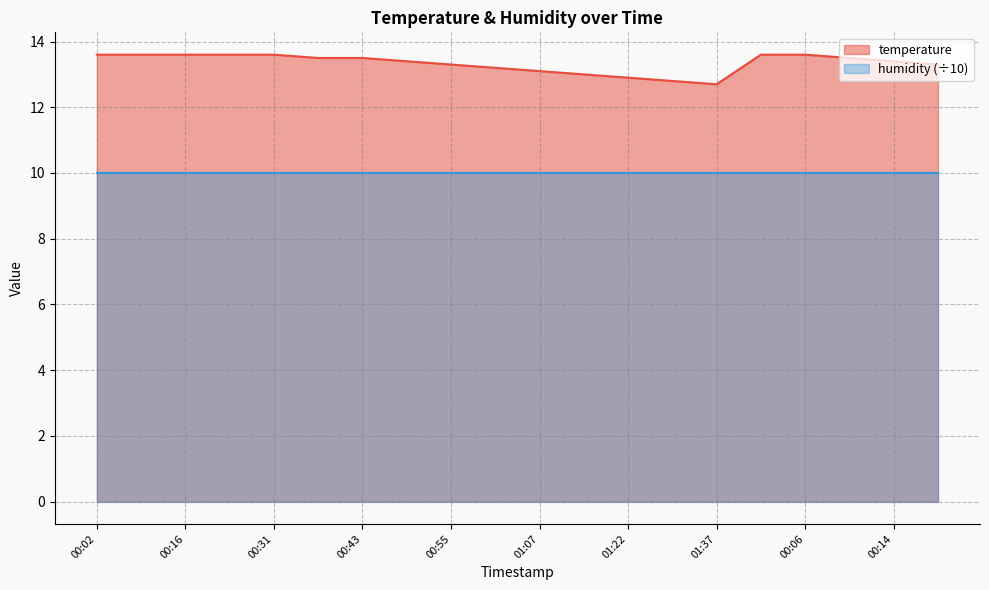

What is the label of the 1st point from the left?

00:02